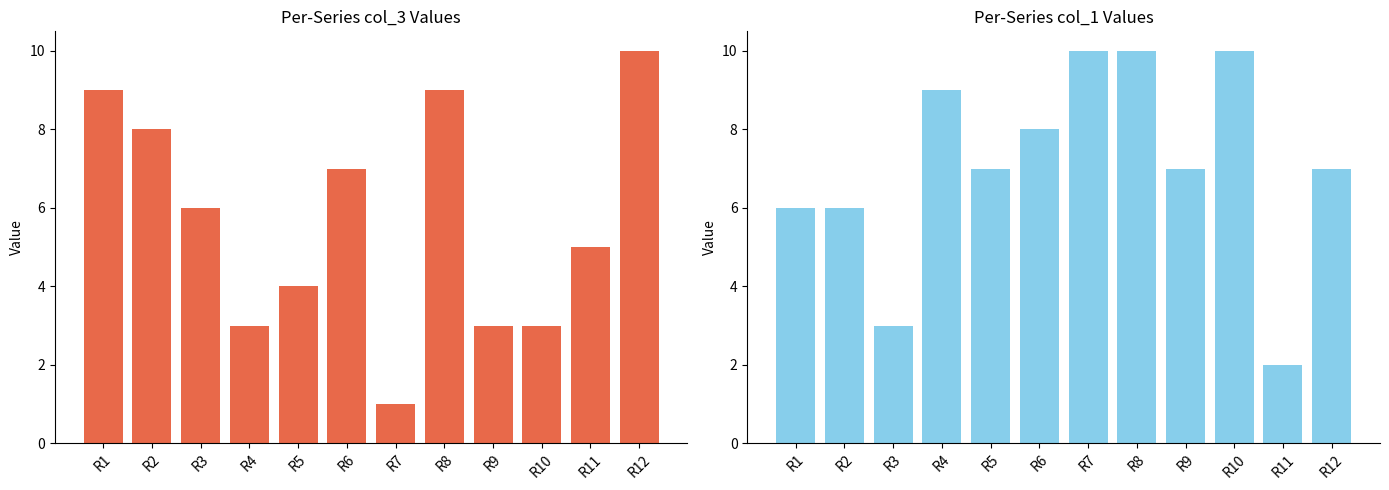

What is the spread (max minus min) of values at R12?

3